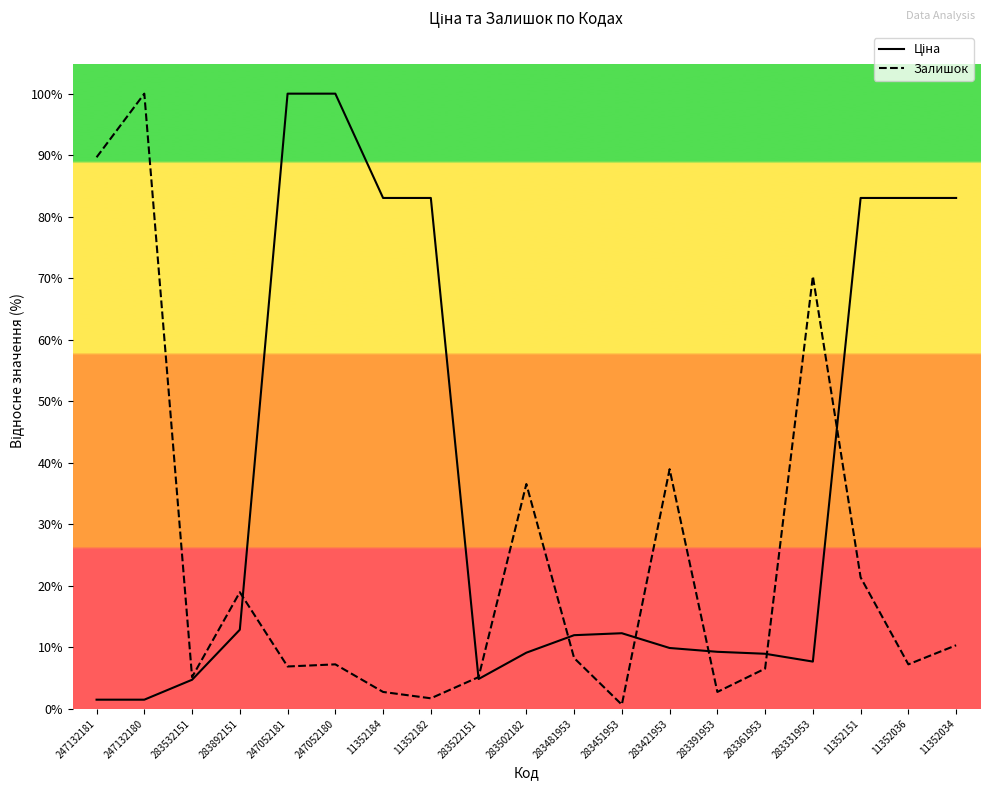

Does the chart display data point markers on the line(s)?

No